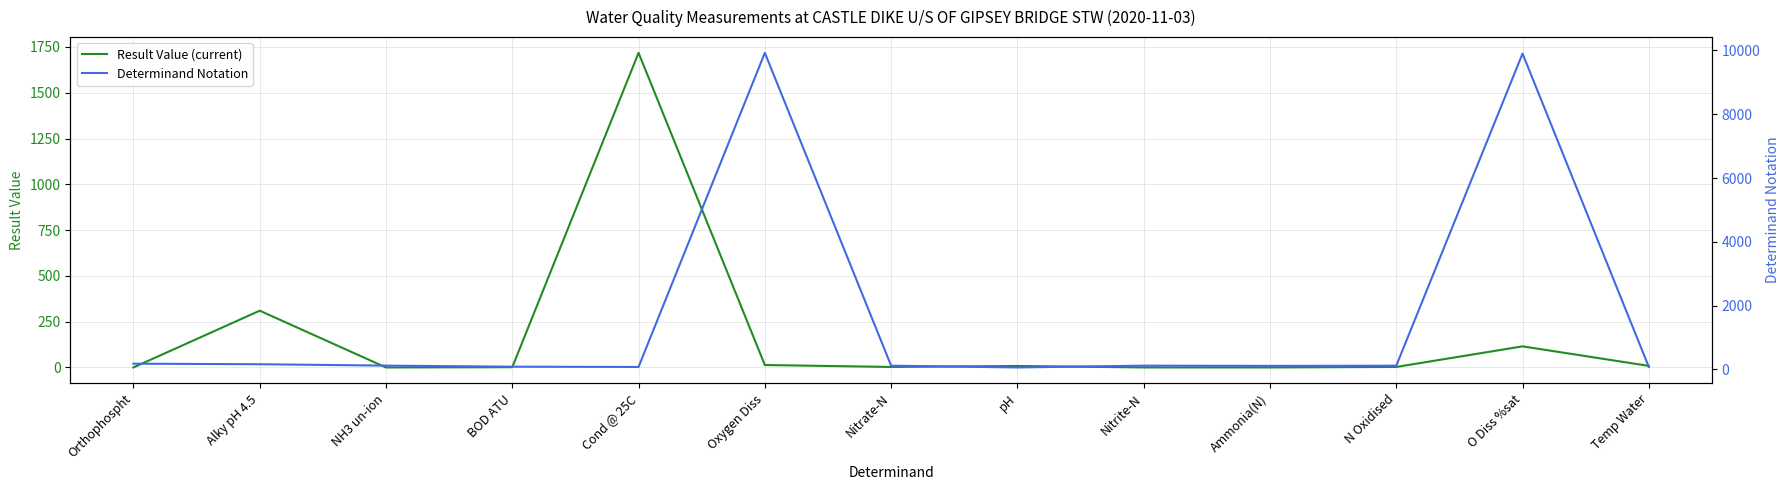

Which category has the lowest value across all series?

NH3 un-ion